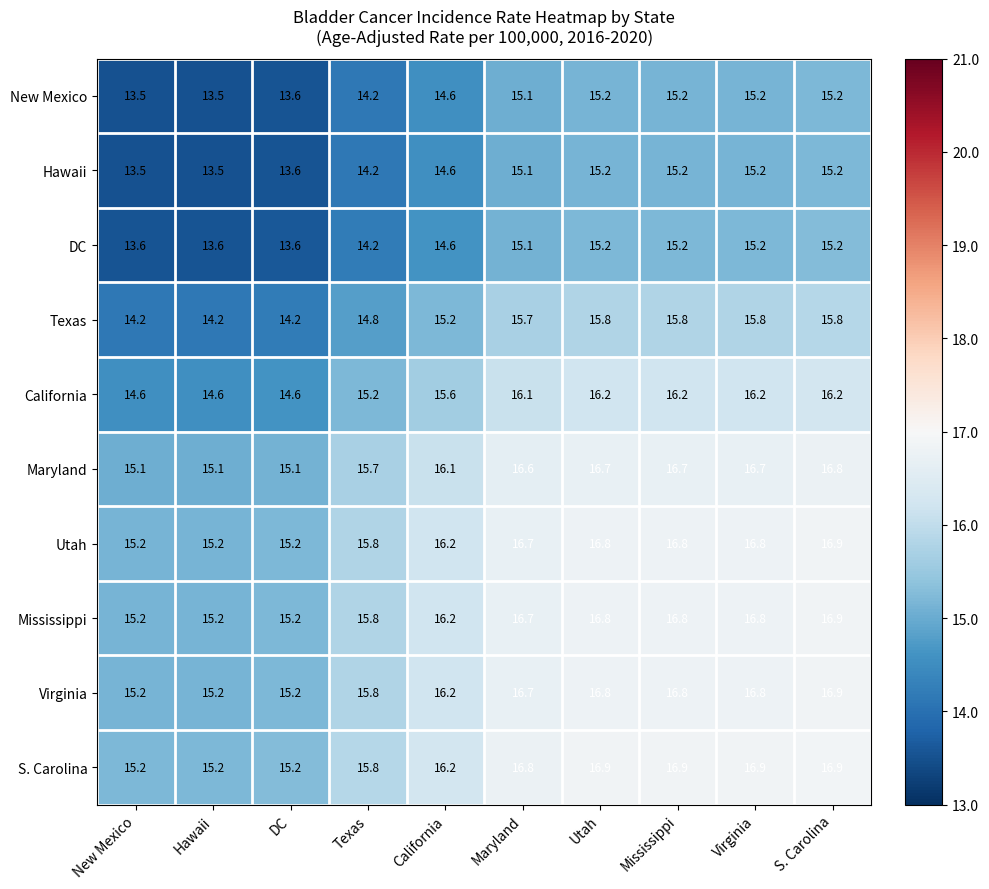

Is it true that Mississippi equals 23.0 at California?

False